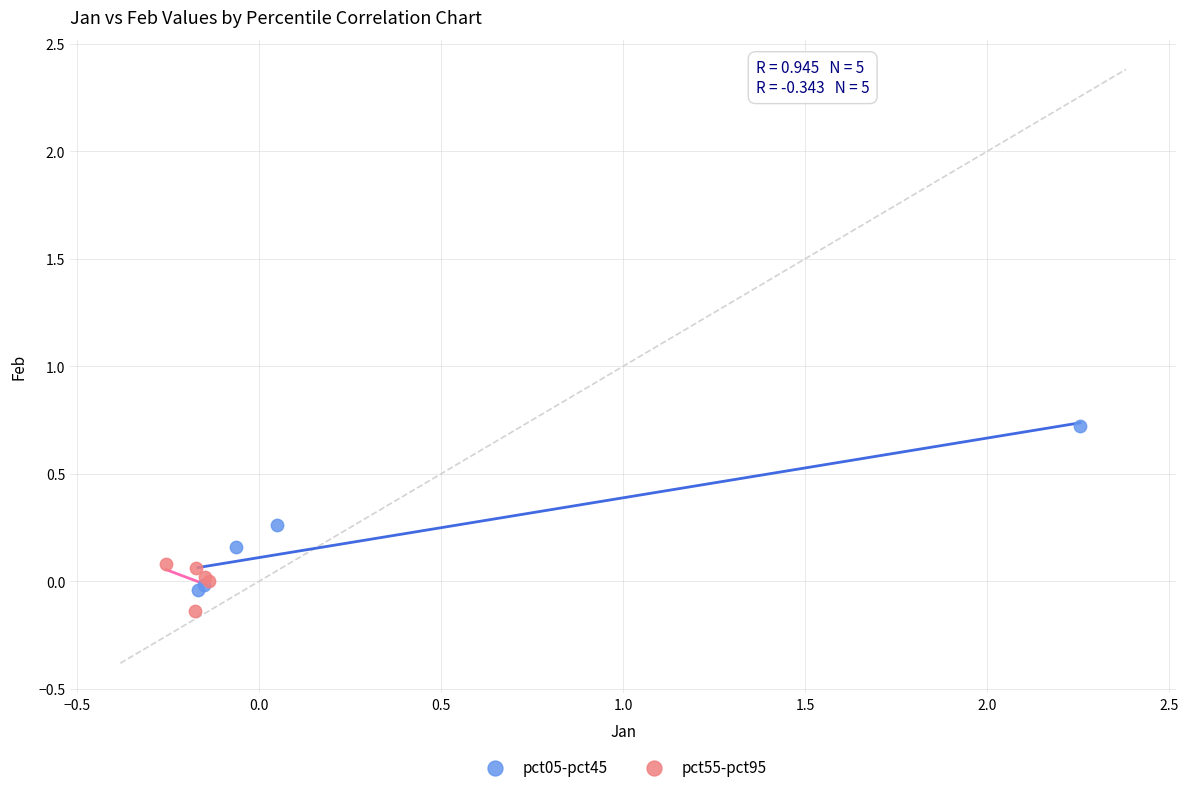

Which series reaches the maximum Y coordinate?

pct05-pct45